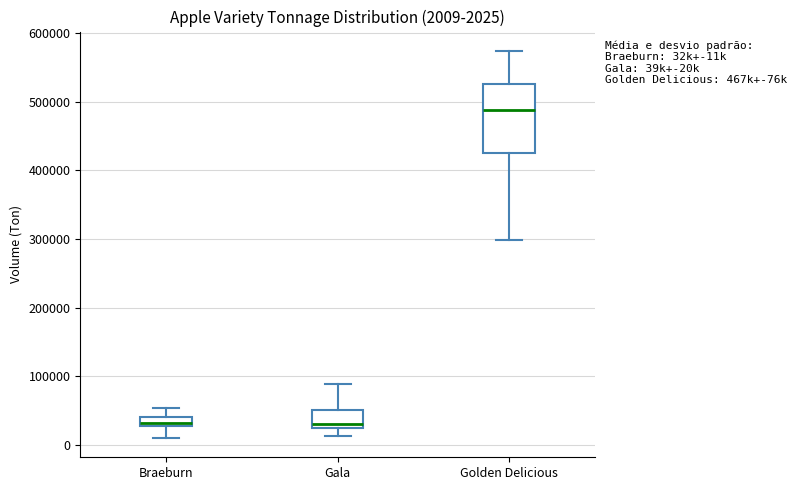

Comparing the boxes themselves (not the whiskers), which one is the tallest?

Golden Delicious